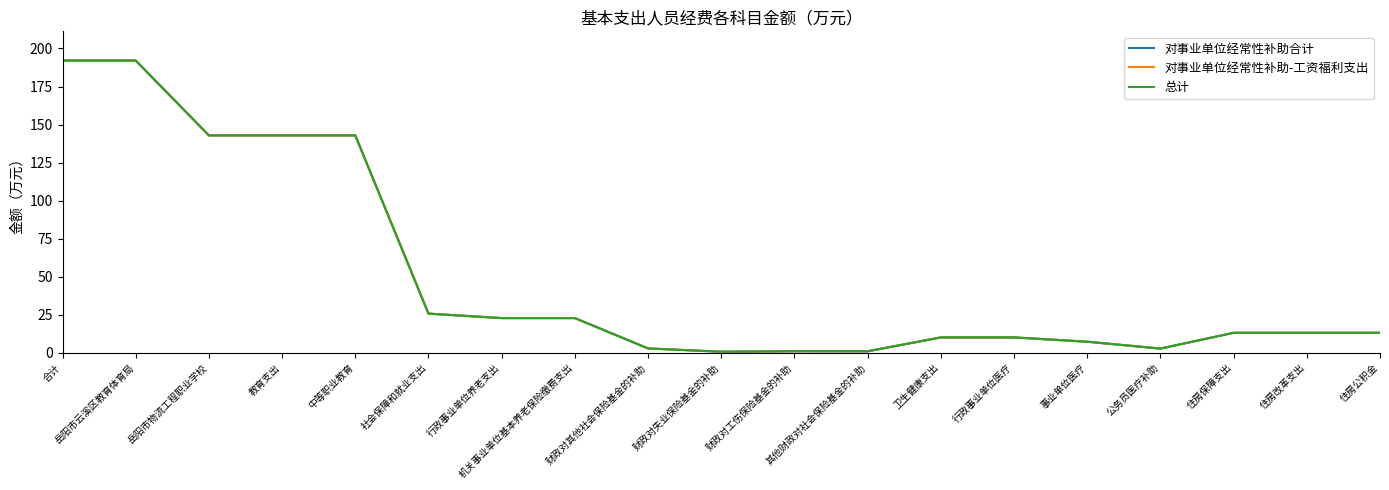

Does the chart have visible grid lines?

No